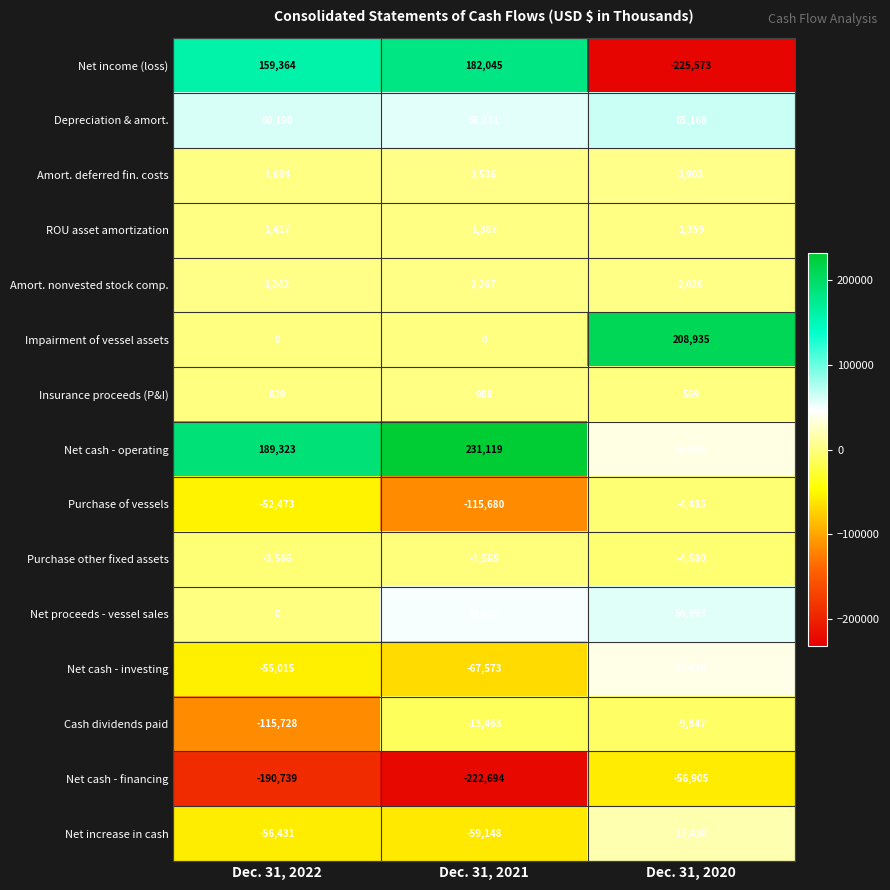

What is the difference between the Depreciation & amort. values at Dec. 31, 2020 and Dec. 31, 2022?

4978